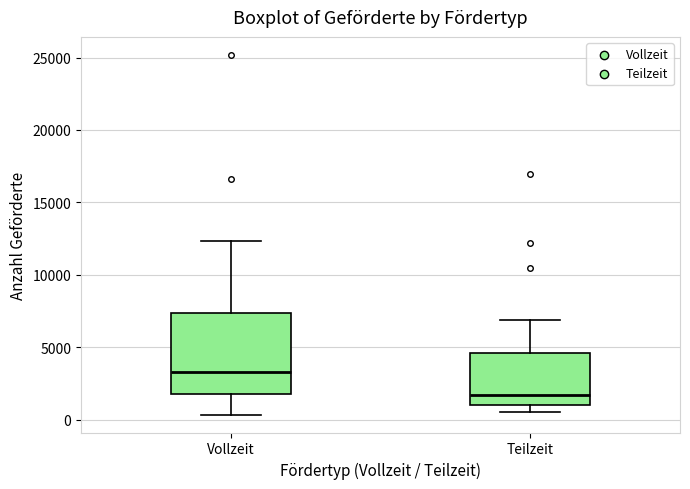

Where is the upper edge of the box for Teilzeit on the y-axis? The values are not printed on the chart, so give them approximately, as read against the axis.

4500